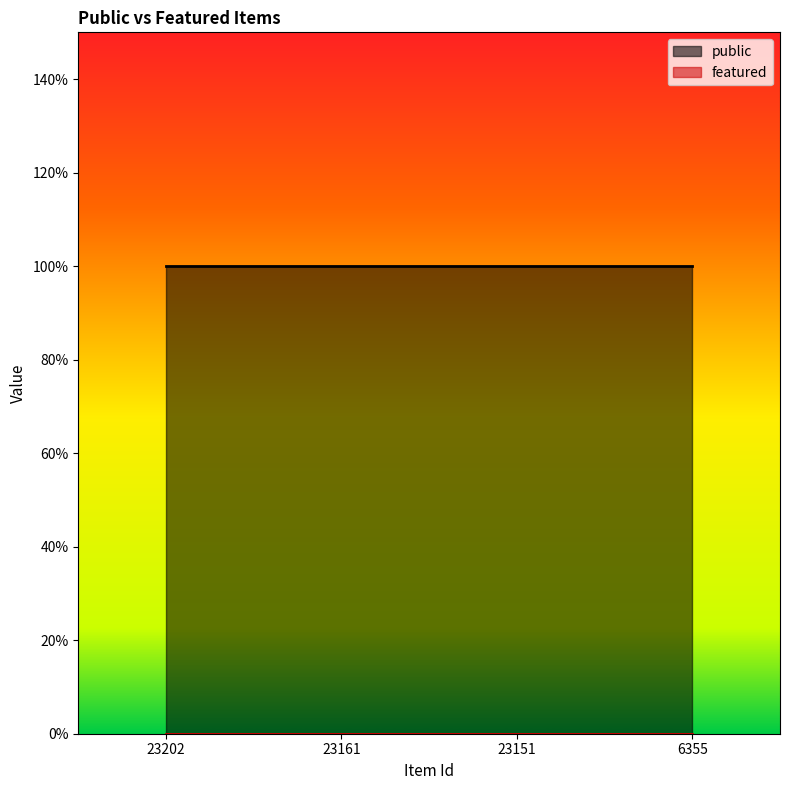

Between 23161 and 23151, which is larger?

23161